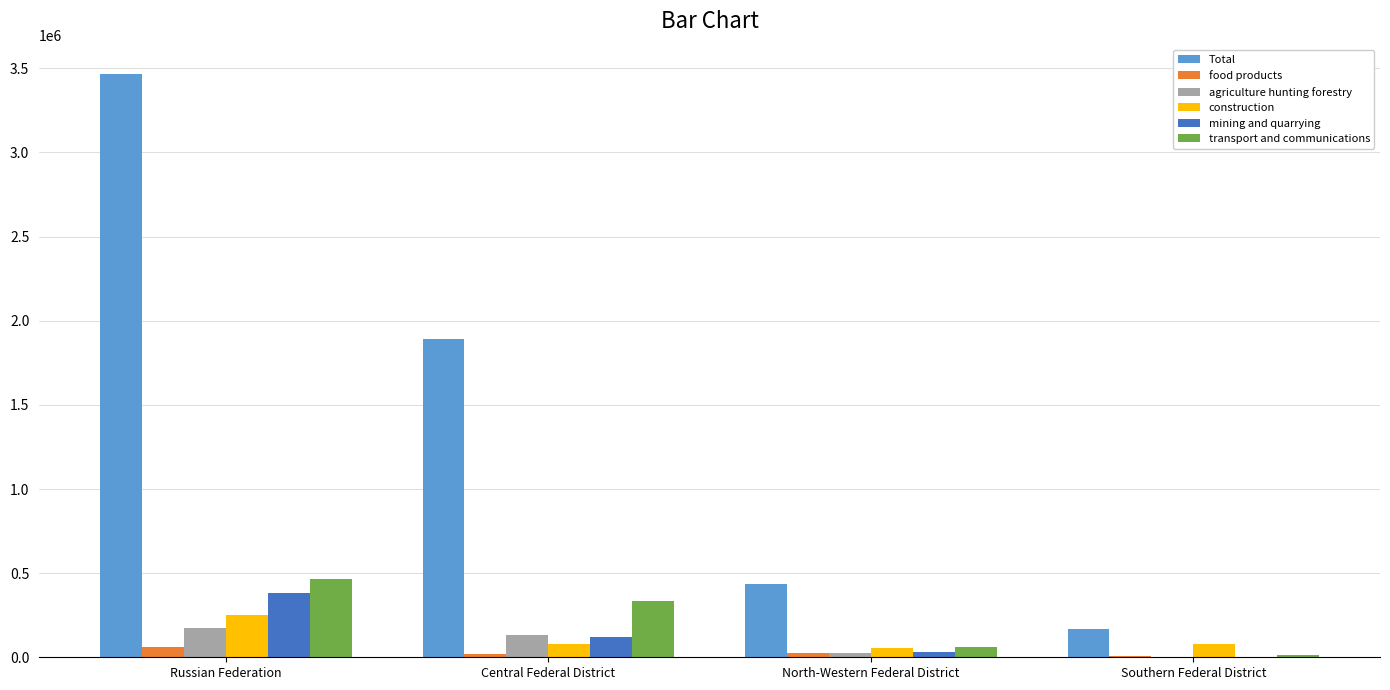

Which series has the largest range (max minus min)?

Total